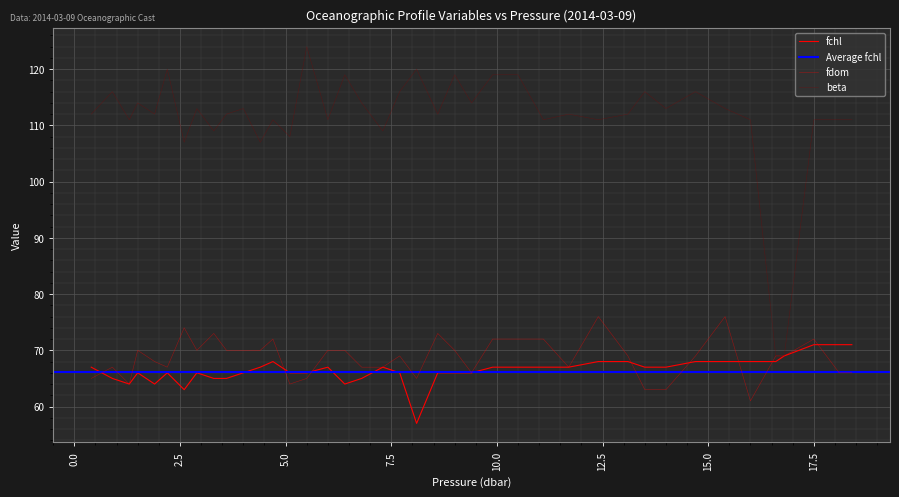

Reading left to right, extract all data points from this chart.

fchl: 67	65	64	66	64	66	63	66	65	65	66	67	68	66	66	67	64	65	67	66	57	66	66	66	67	67	67	67	68	68	67	67	68	68	68	68	69	71	71	71
fdom: 65	67	64	70	68	67	74	70	73	70	70	70	72	64	65	70	70	67	67	69	65	73	70	66	72	72	72	67	76	69	63	63	69	76	61	69	69	72	66	66
beta: 112	116	111	114	112	120	107	113	109	112	113	107	111	108	124	111	119	114	109	116	120	112	119	114	119	119	111	112	111	112	116	113	116	113	111	69	69	111	111	111